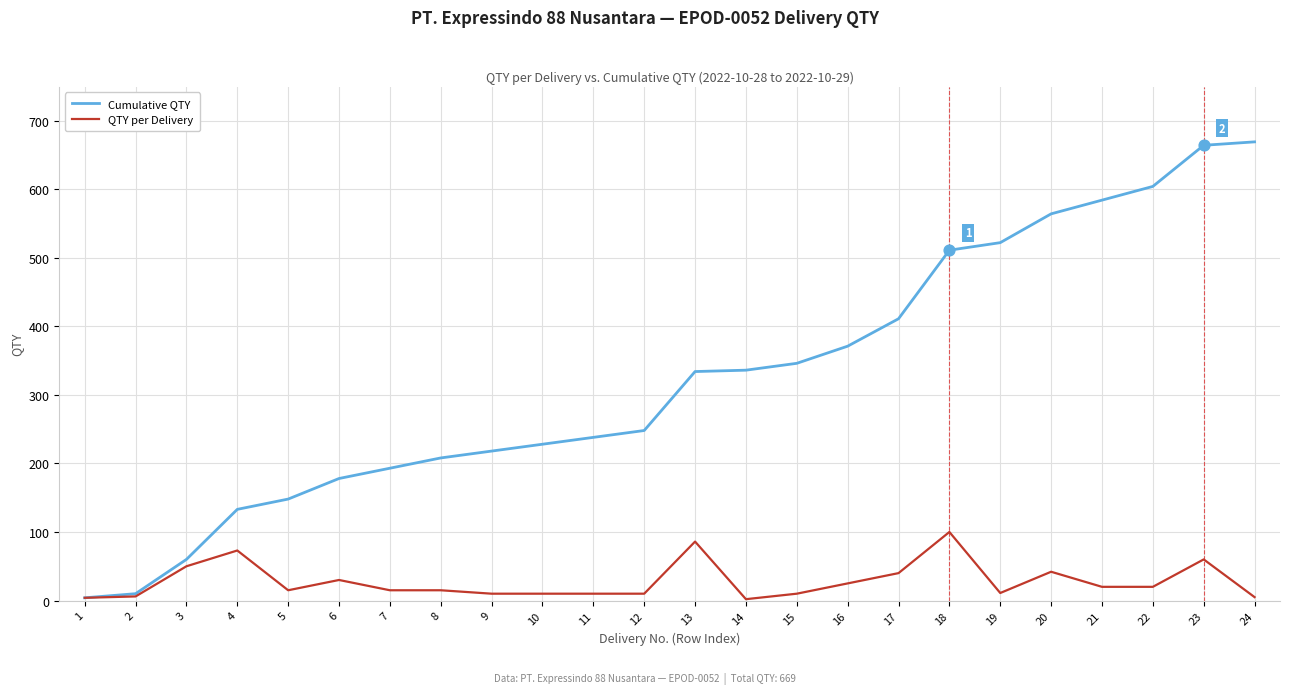

Between 7 and 16, which series saw the biggest shift?

Cumulative QTY